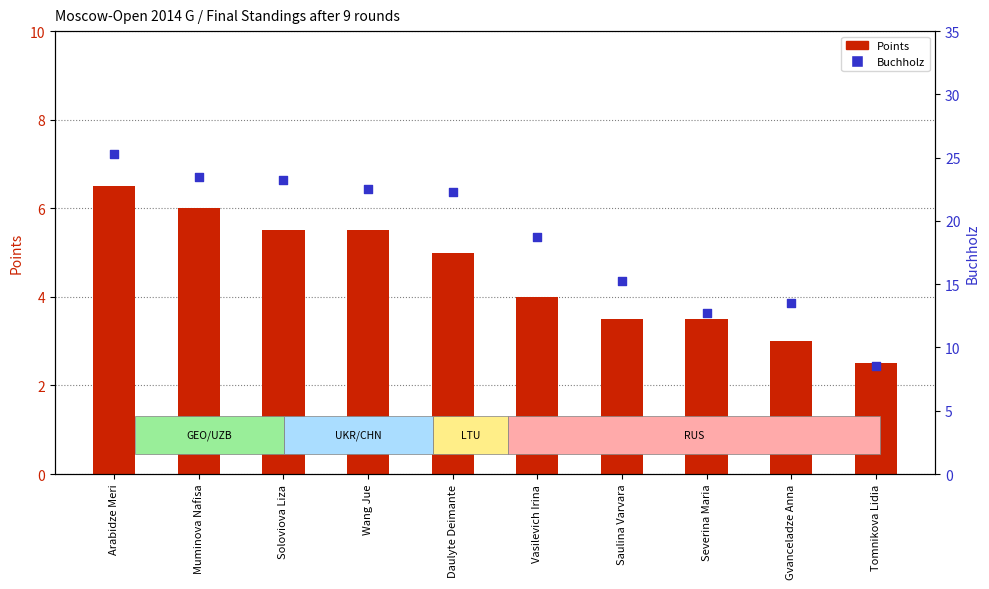

Which series has the widest spread of Y values?

Buchholz